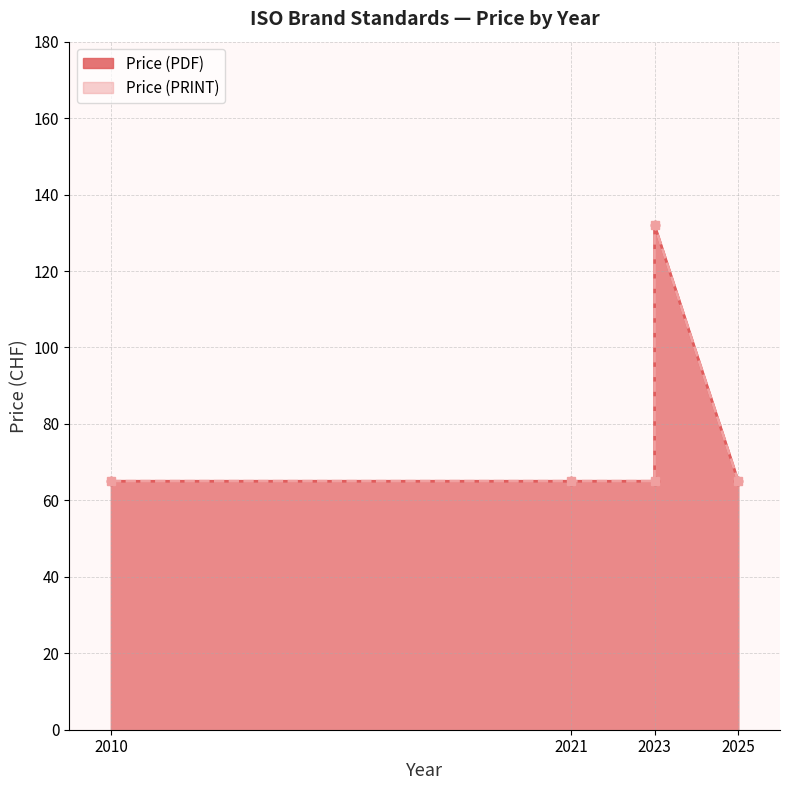

Is it true that Price (PRINT) equals 65 at 2010?

True